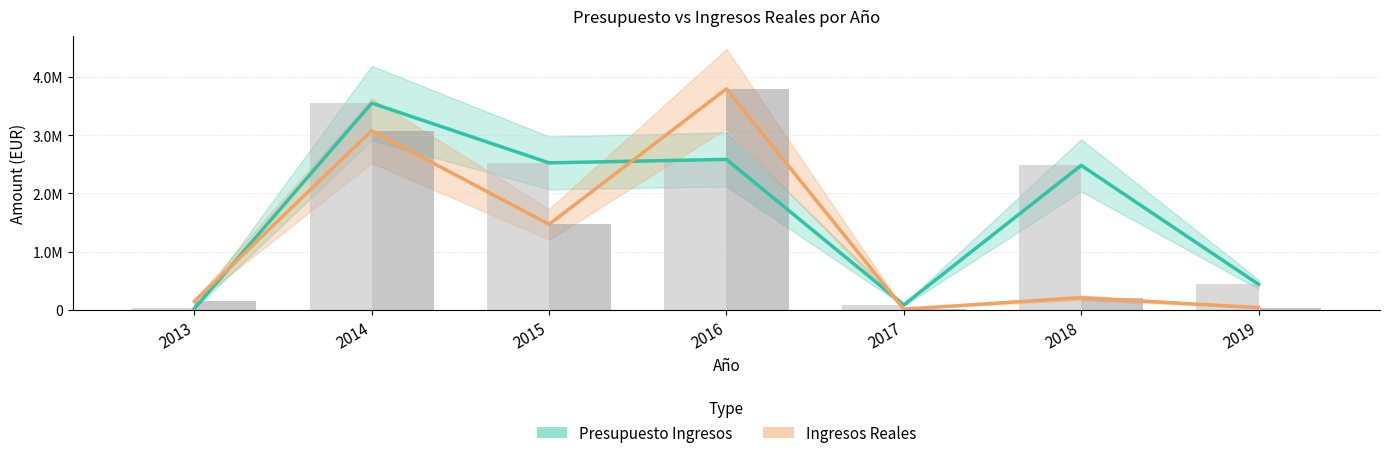

Are the bars horizontal?

No